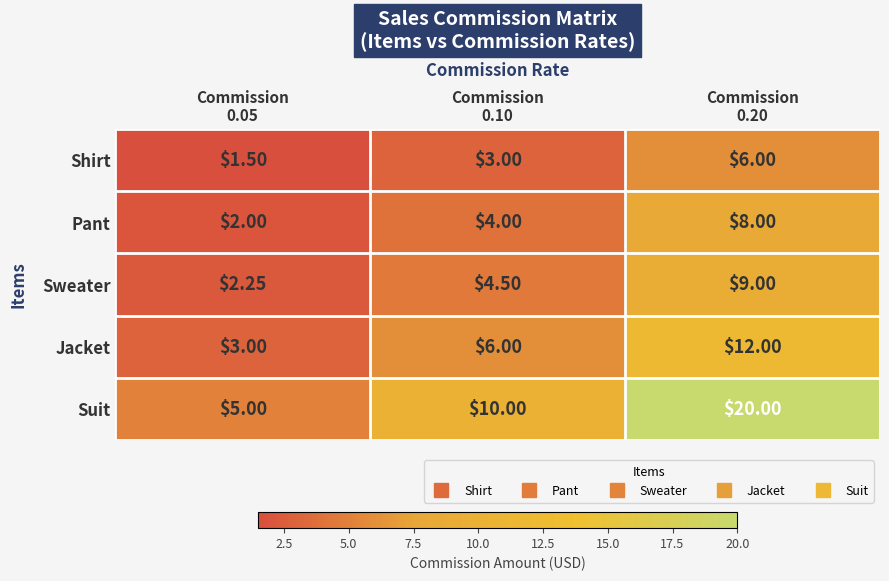

Which series has the largest total across all categories?

Suit